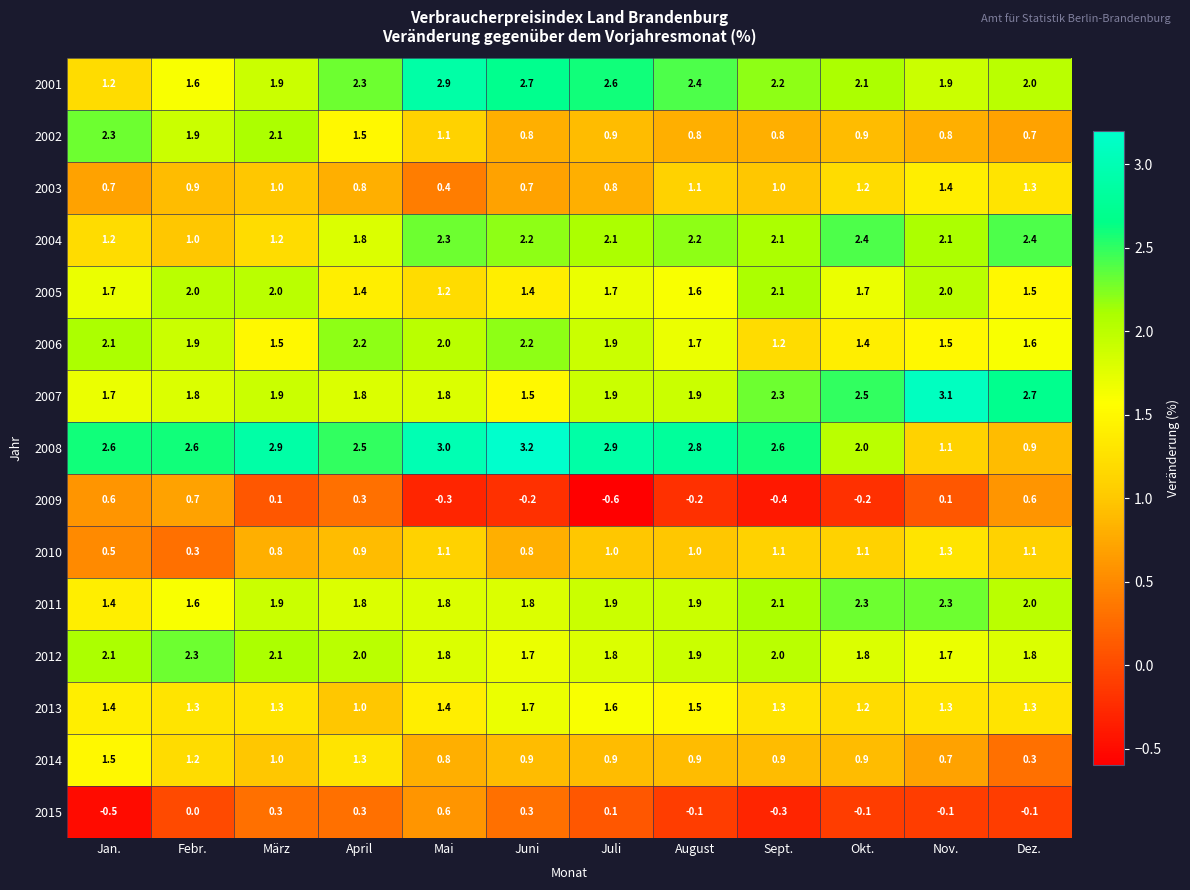

What is the average value of the 2008 series?

2.4